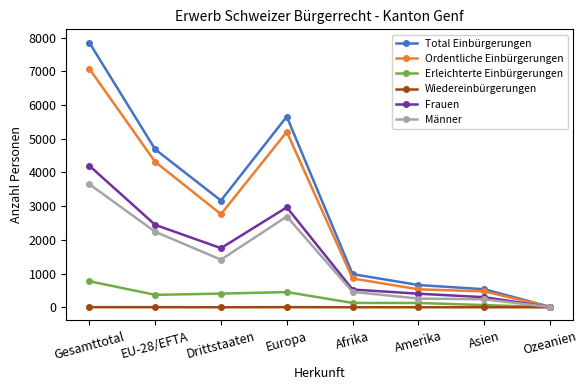

What are all the series names shown in the legend?

Total Einbürgerungen, Ordentliche Einbürgerungen, Erleichterte Einbürgerungen, Wiedereinbürgerungen, Frauen, Männer